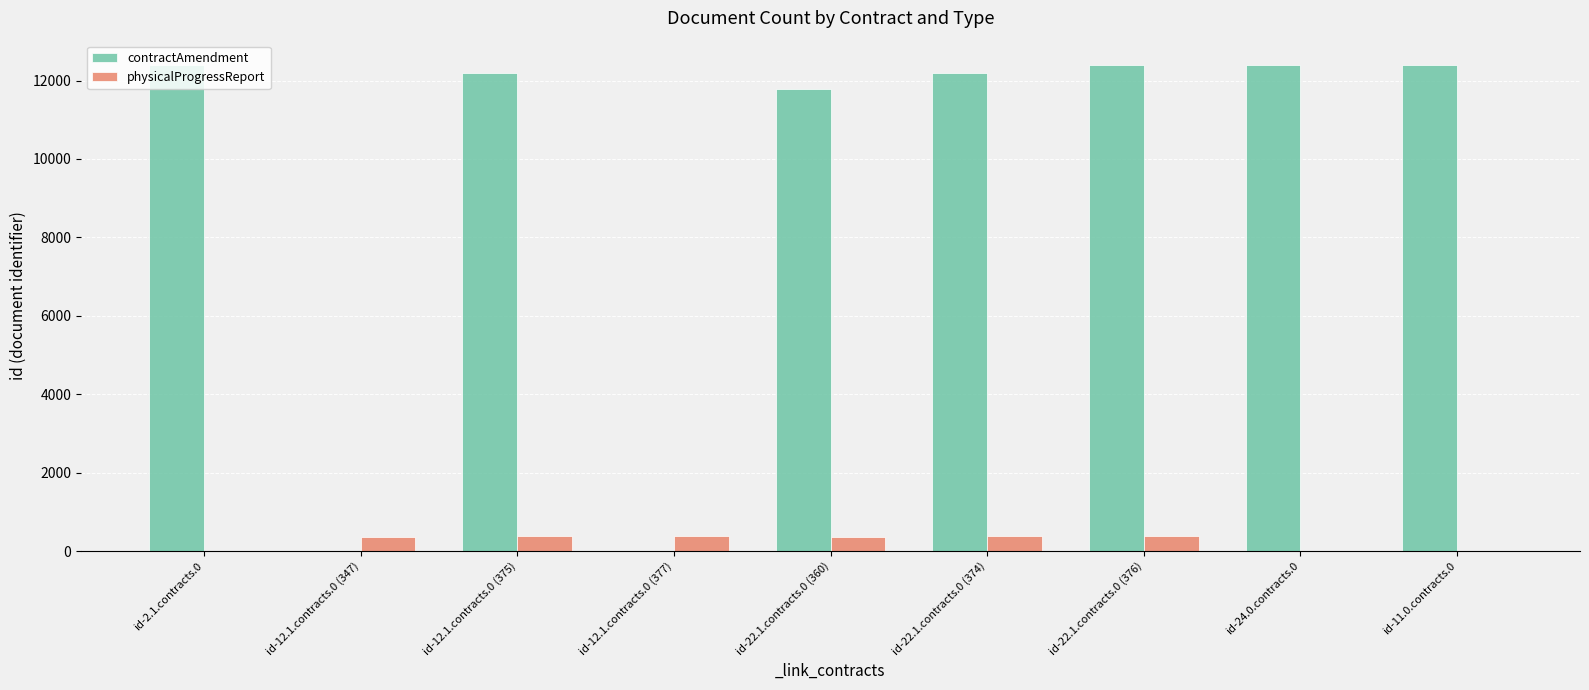

What is the sum of all physicalProgressReport values?

2209